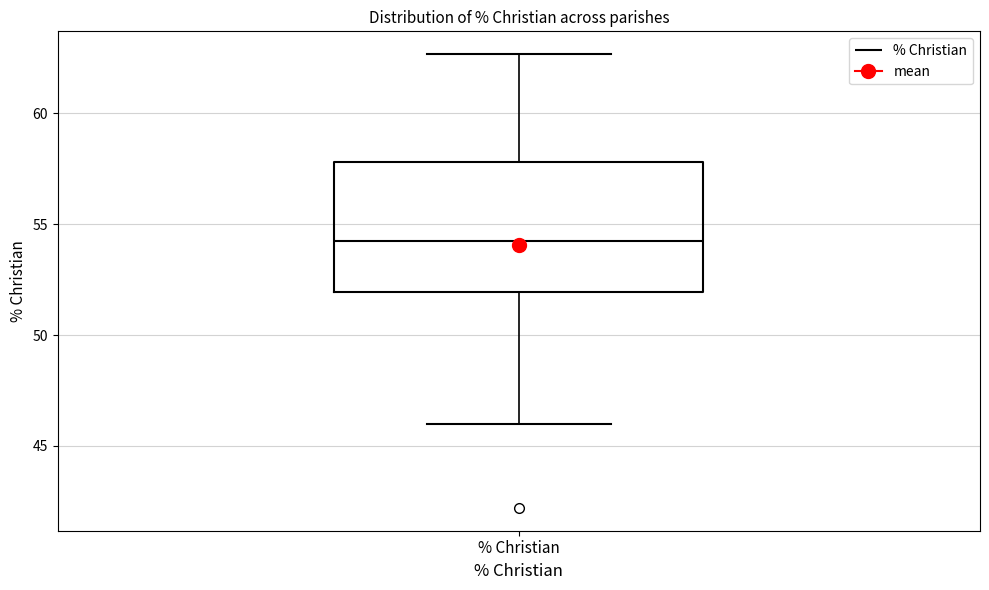

Read this box plot against the y-axis: the position of the median line, the range covered by the box, and the ends of both whiskers. The values are not printed on the chart, so give them approximately, as read against the axis.

median 54.5, box 52.0 to 58.0, whiskers 46.0 to 62.5